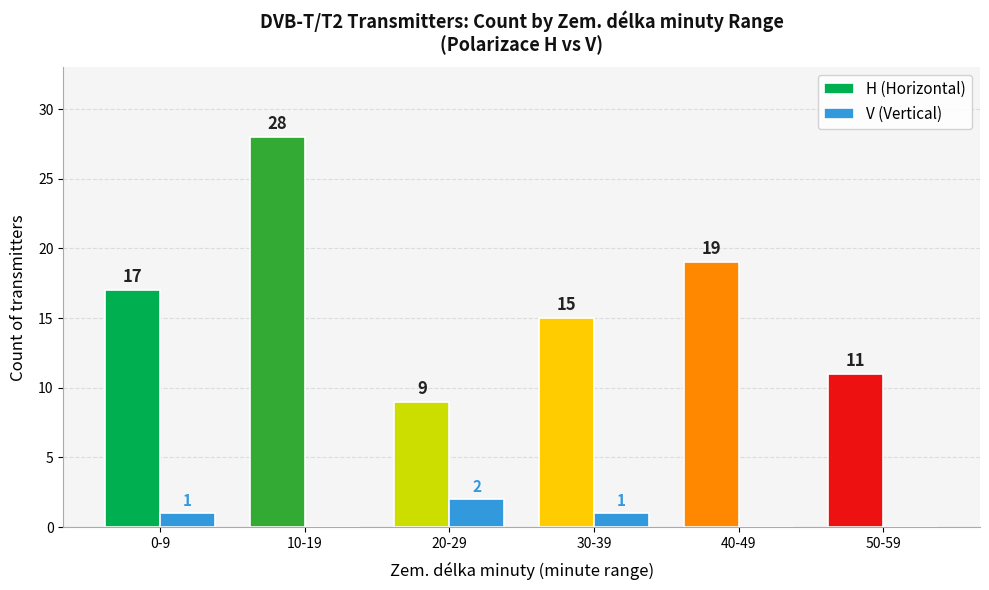

Count the H (Horizontal) values in the range 11 to 19.

4